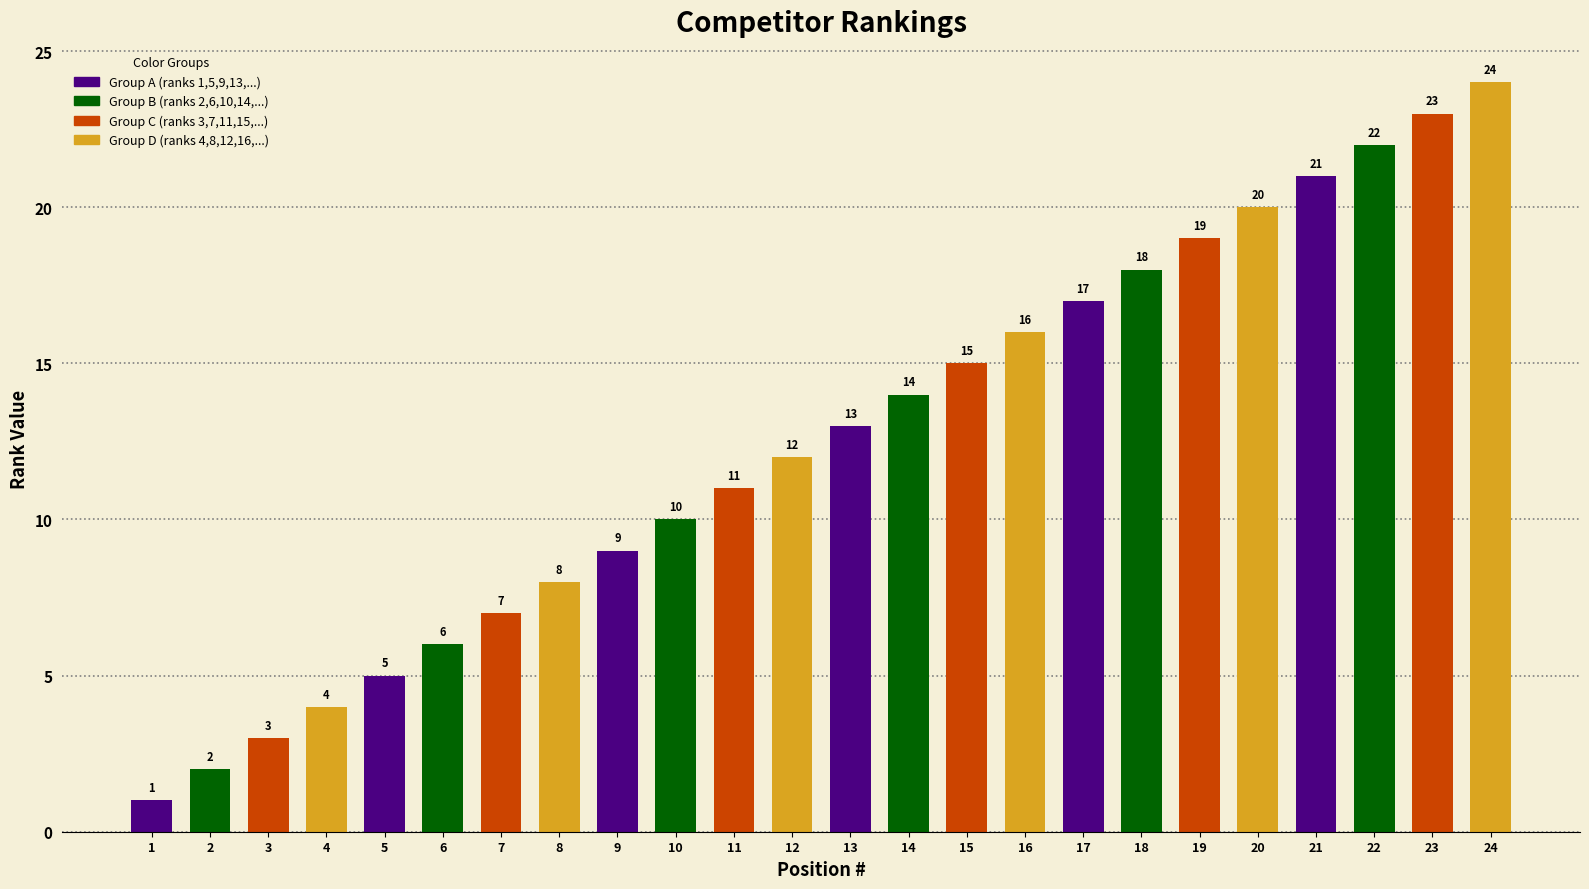

What is the greatest value displayed?

24